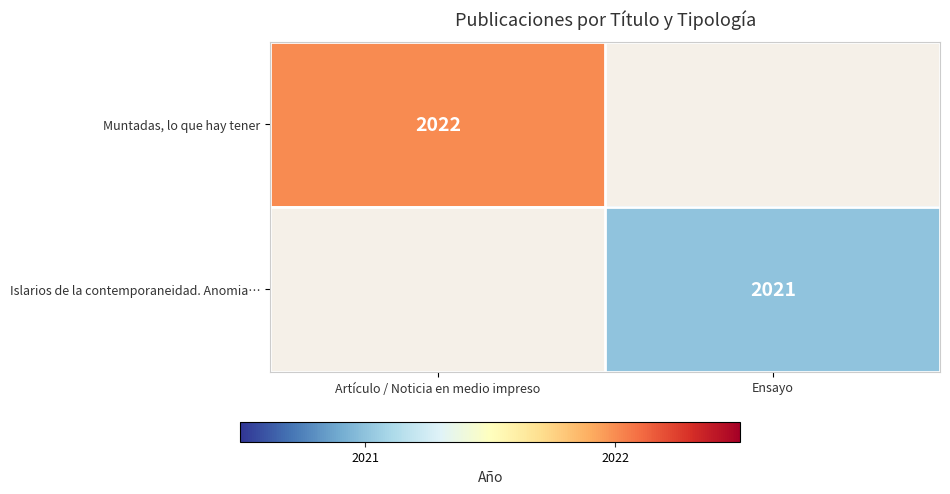

The Islarios de la contemporaneidad. Anomia… series shows 2021 at Ensayo. True or false?

True